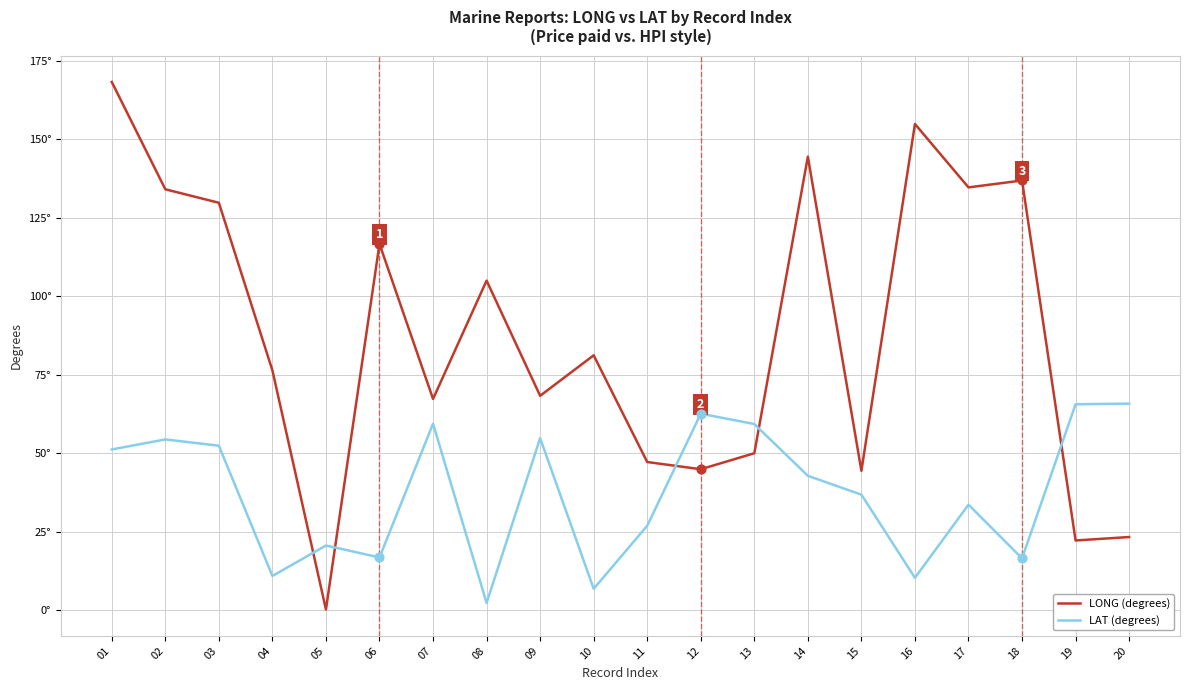

At which category is the sum across all series the highest?

01